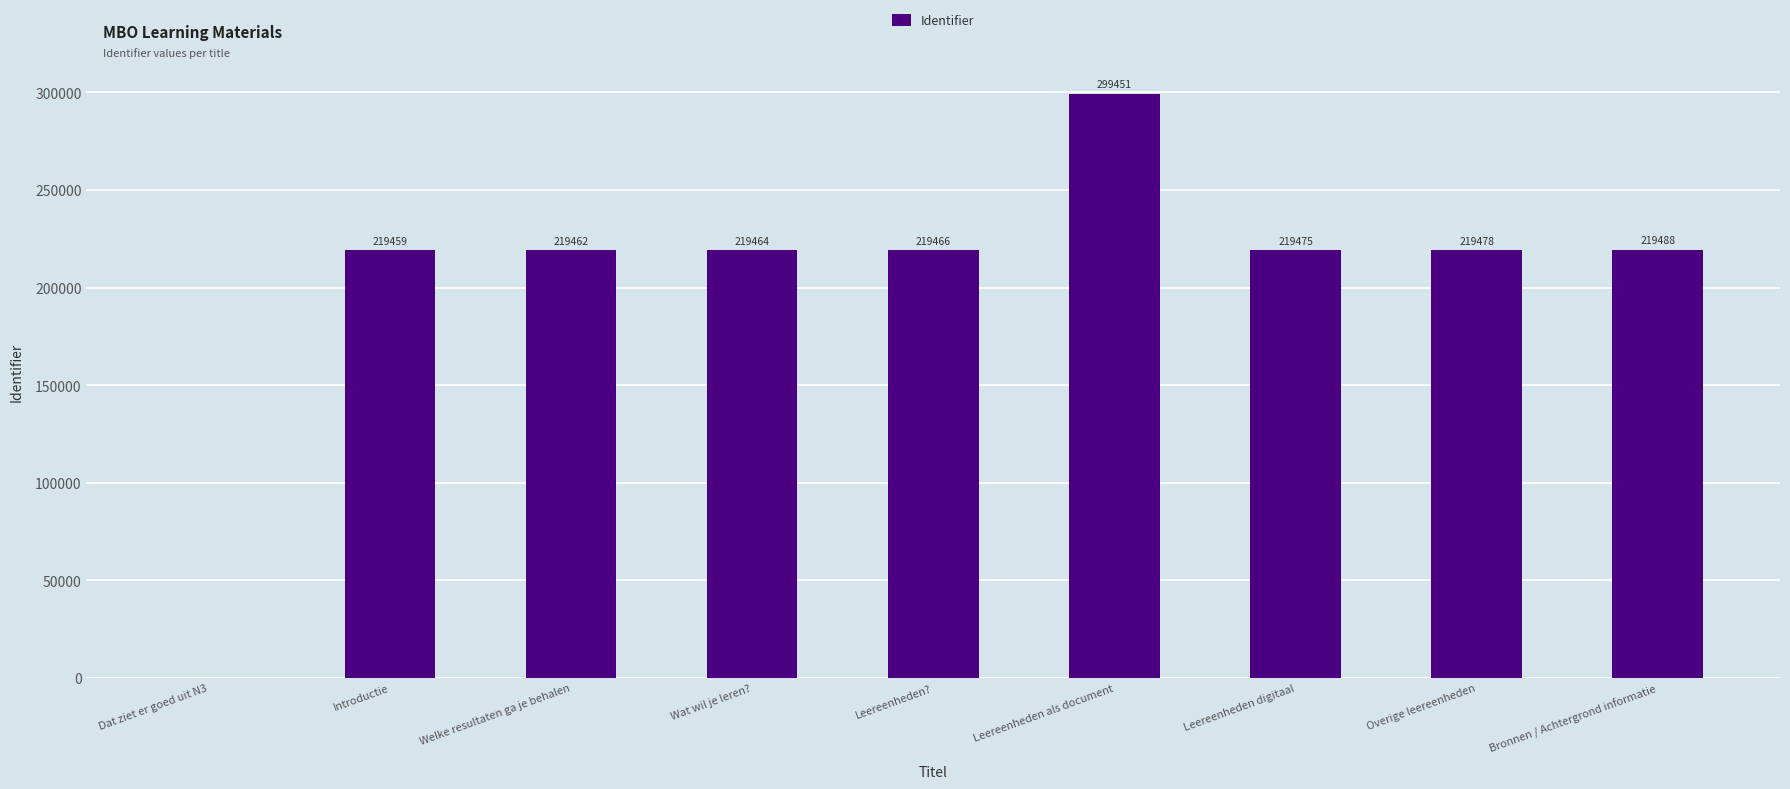

The value at Leereenheden? is 219466. True or false?

True